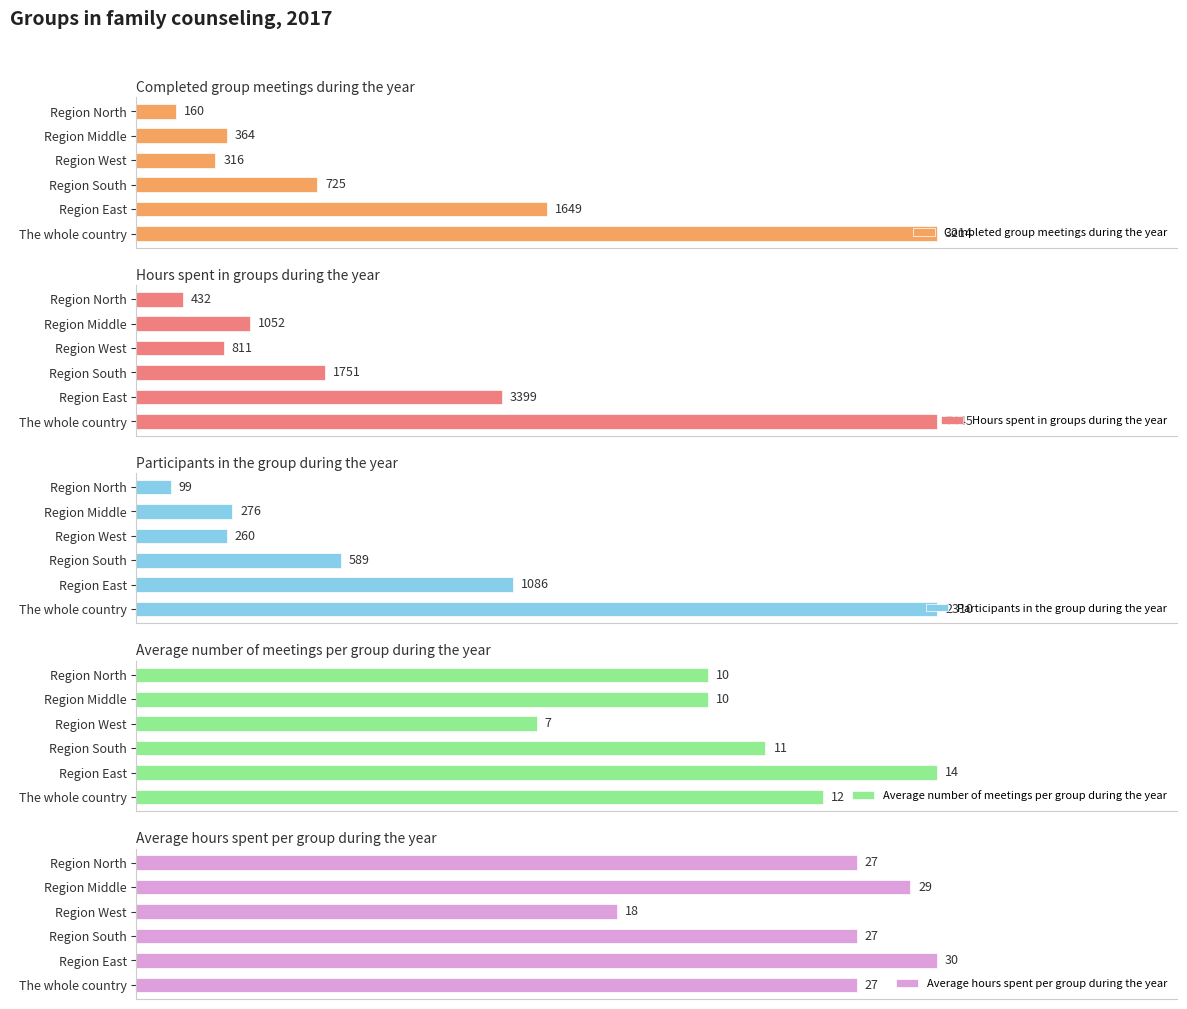

How many groups of bars are there?

6